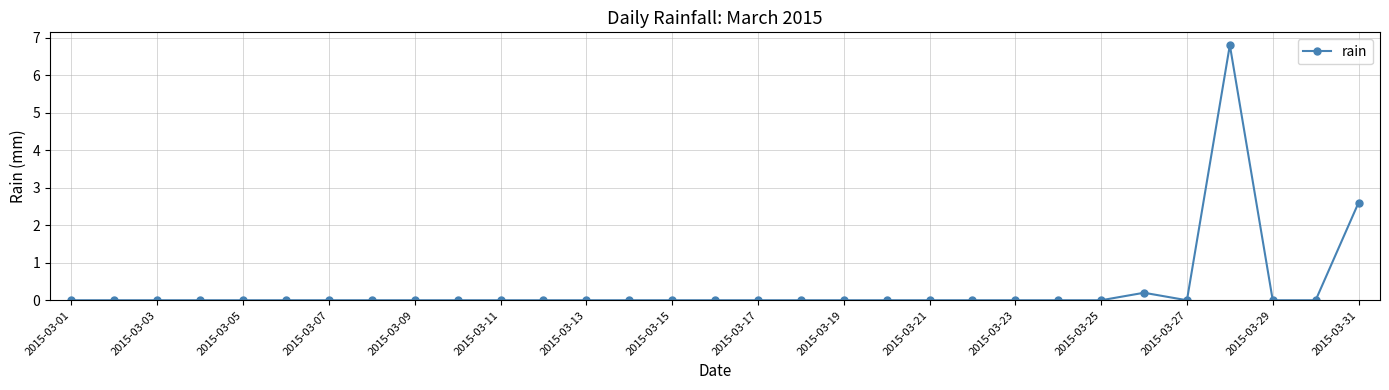

What is the difference between the maximum and minimum values?

6.8